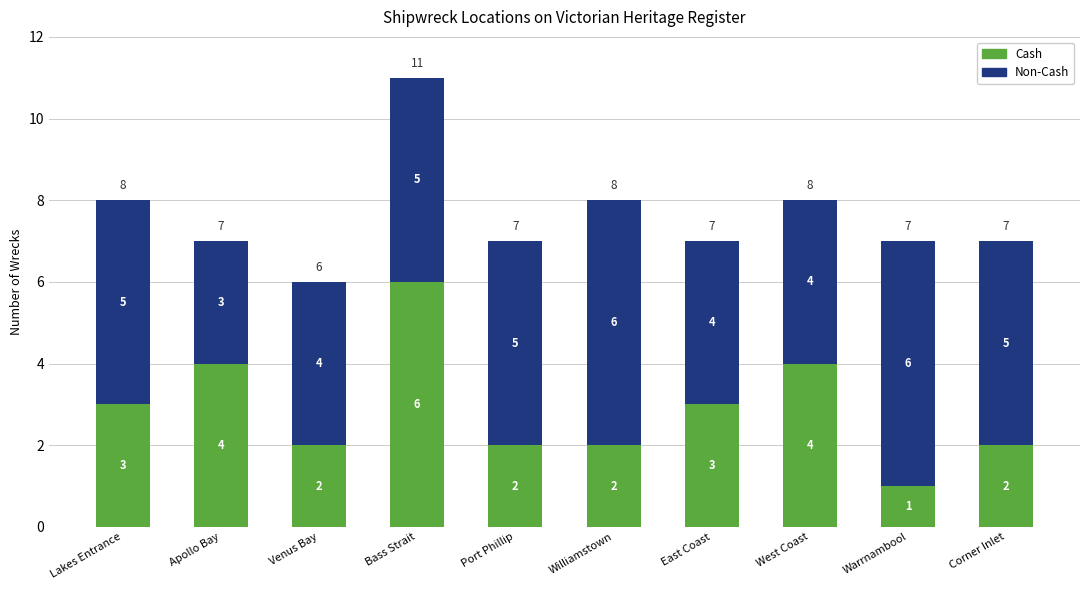

What is the average value of the Cash series?

3